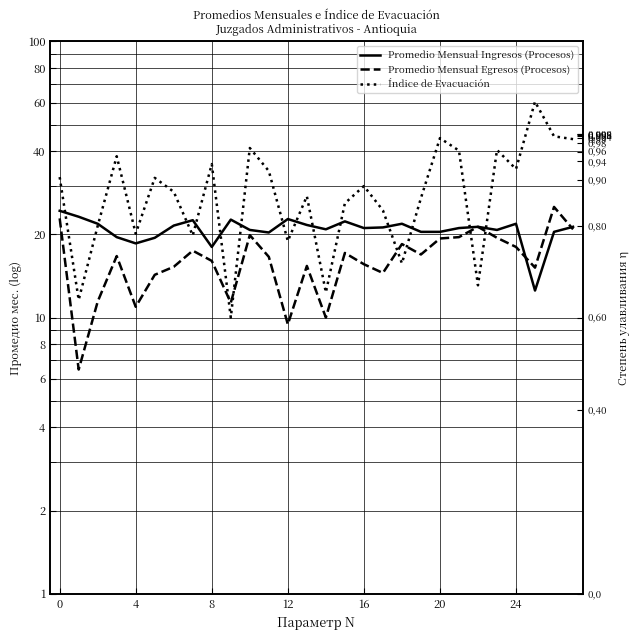

What is the average value of the Promedio Mensual Ingresos (Procesos) series?

20.9